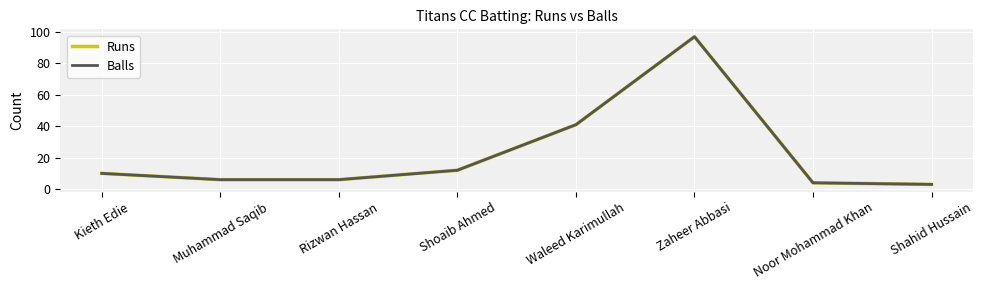

True or false: Runs and Balls intersect in this chart.

False